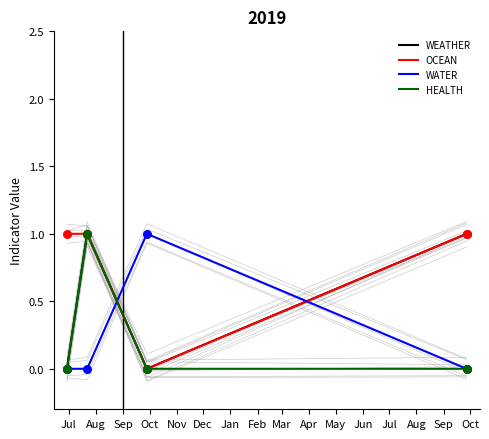

What are all the series names shown in the legend?

WEATHER, OCEAN, WATER, HEALTH